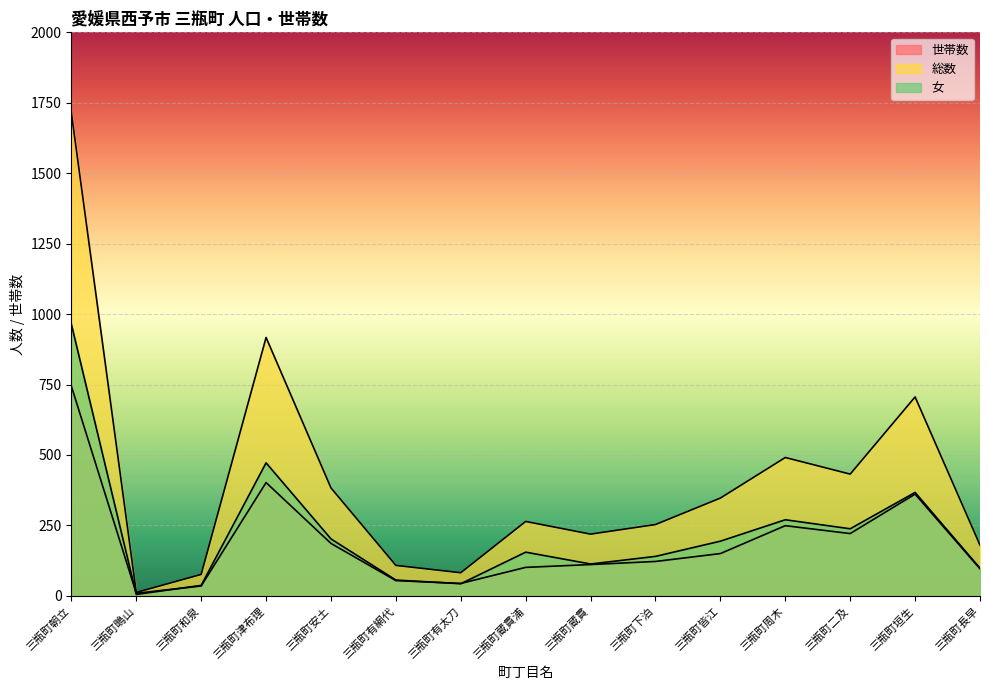

True or false: 世帯数 has a value of 329 at 三瓶町安土.

False